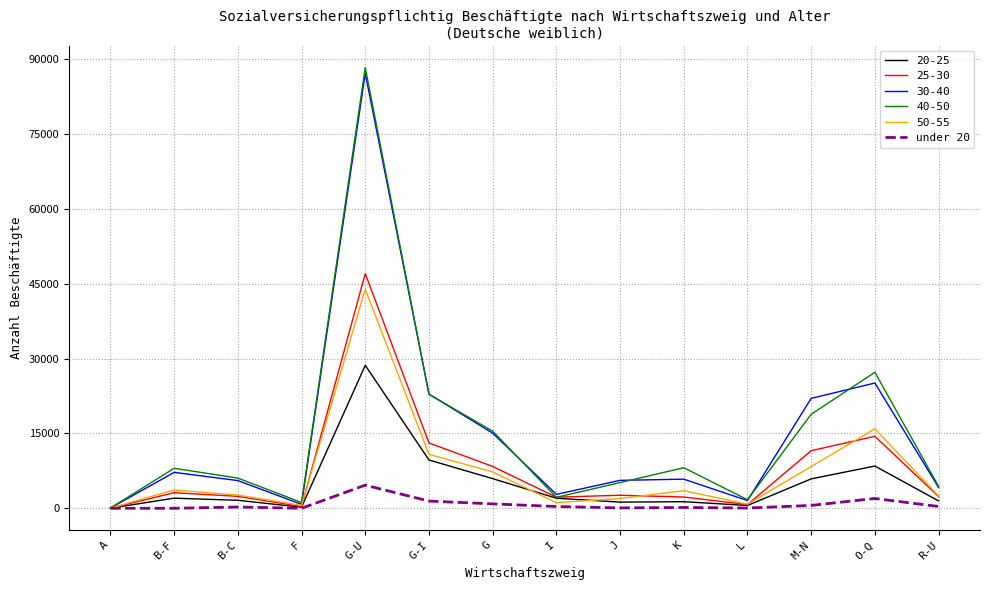

Which series has the largest range (max minus min)?

40-50